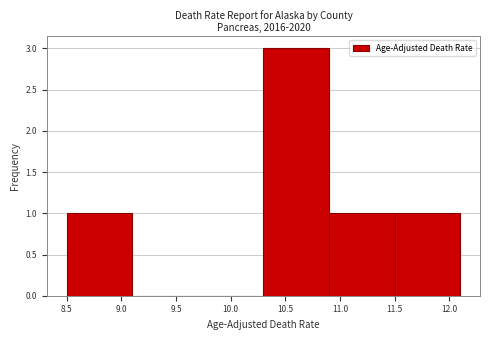

Reading left to right, list every bar in this chart as the range it spans on the x-axis followed by its height. The values are not printed on the chart, so give them approximately, as read against the axis.

8.5 to 9.1: 1
9.1 to 9.7: 0
9.7 to 10.3: 0
10.3 to 10.9: 3
10.9 to 11.5: 1
11.5 to 12.1: 1